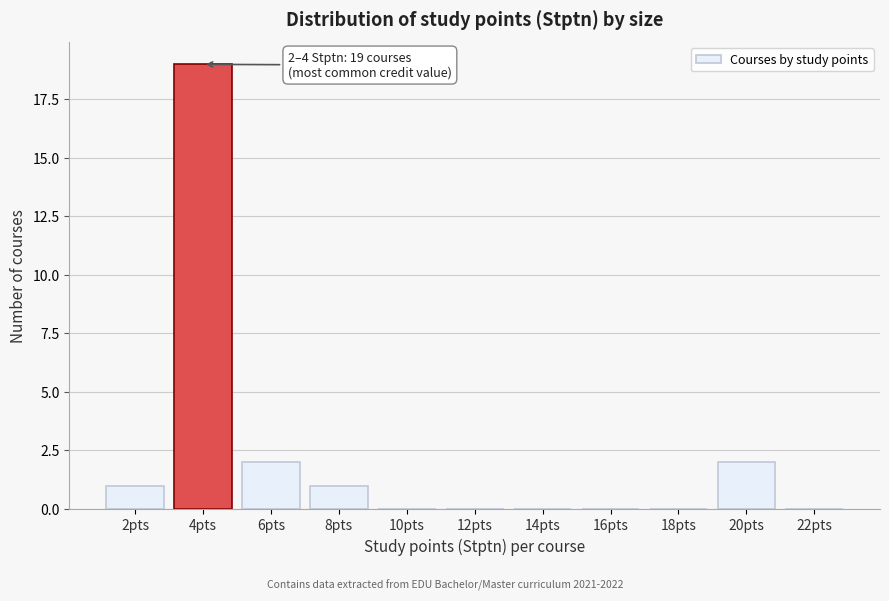

Reading left to right, list all the values displayed in this chart.

2pts=1	4pts=19	6pts=2	8pts=1	10pts=0	12pts=0	14pts=0	16pts=0	18pts=0	20pts=2	22pts=0